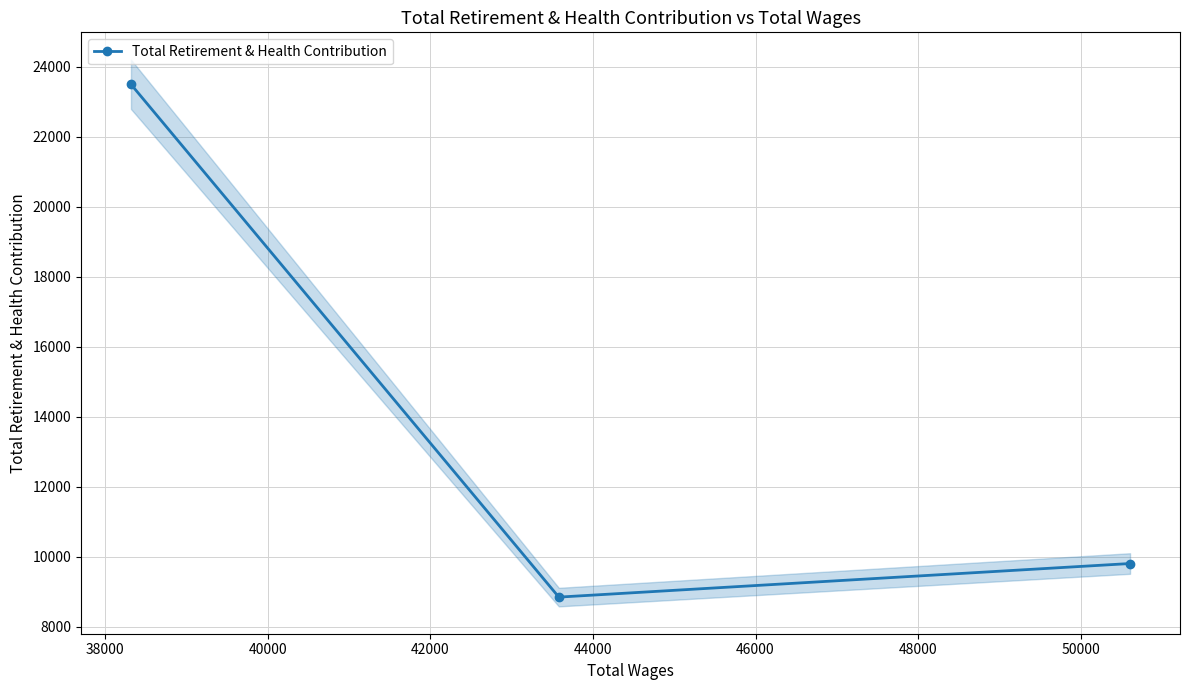

What is the sum of all values?

42149